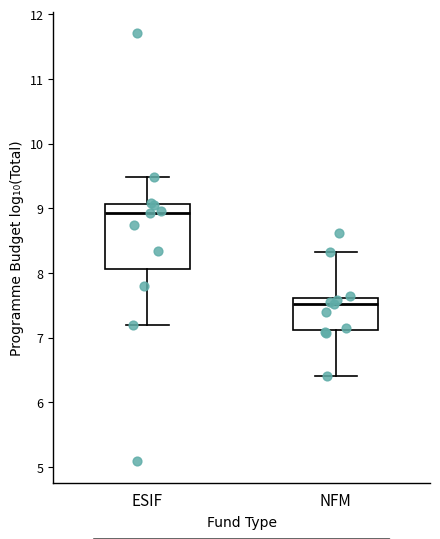

Which box is the tallest, from its lower edge to its upper edge?

ESIF